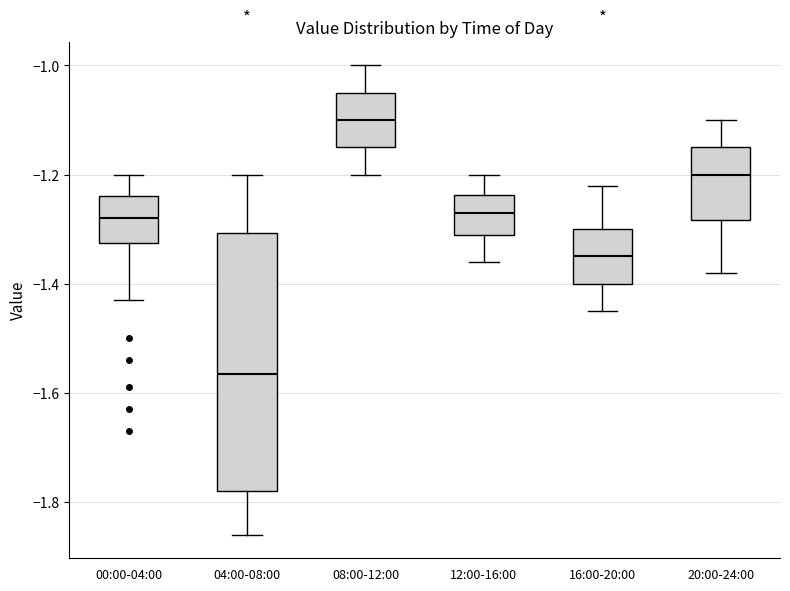

Reading left to right, read every box against the y-axis: the position of its median line, the range the box covers, and the ends of its whiskers. The values are not printed on the chart, so give them approximately, as read against the axis.

00:00-04:00: median -1.28, box -1.32 to -1.24, whiskers -1.42 to -1.20
04:00-08:00: median -1.56, box -1.78 to -1.30, whiskers -1.86 to -1.20
08:00-12:00: median -1.10, box -1.14 to -1.04, whiskers -1.20 to -1.00
12:00-16:00: median -1.26, box -1.30 to -1.24, whiskers -1.36 to -1.20
16:00-20:00: median -1.34, box -1.40 to -1.30, whiskers -1.44 to -1.22
20:00-24:00: median -1.20, box -1.28 to -1.14, whiskers -1.38 to -1.10